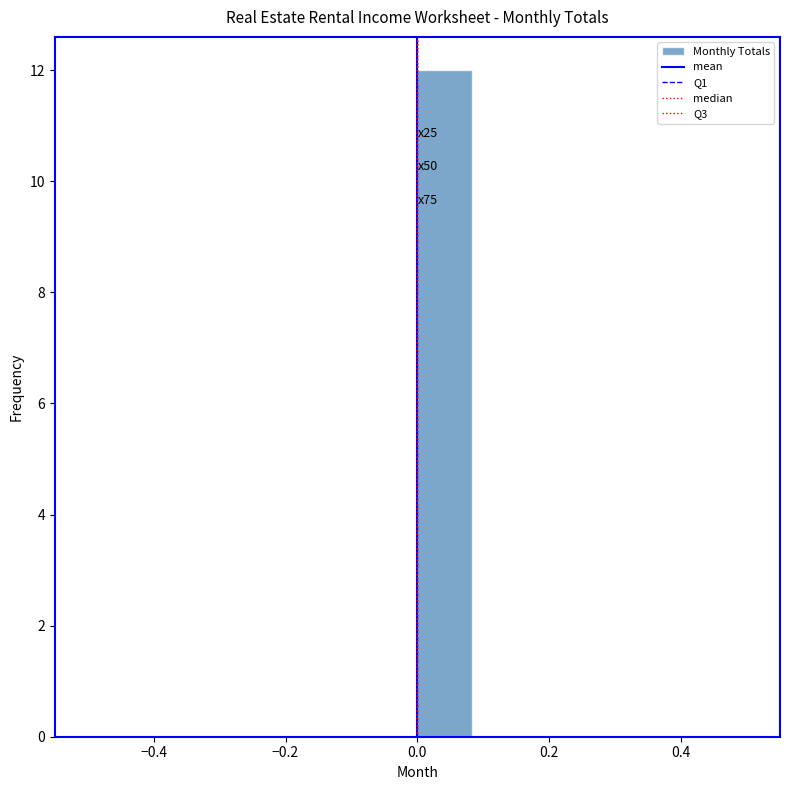

Over which range of the x-axis is the bar tallest?

0.00 to 0.08